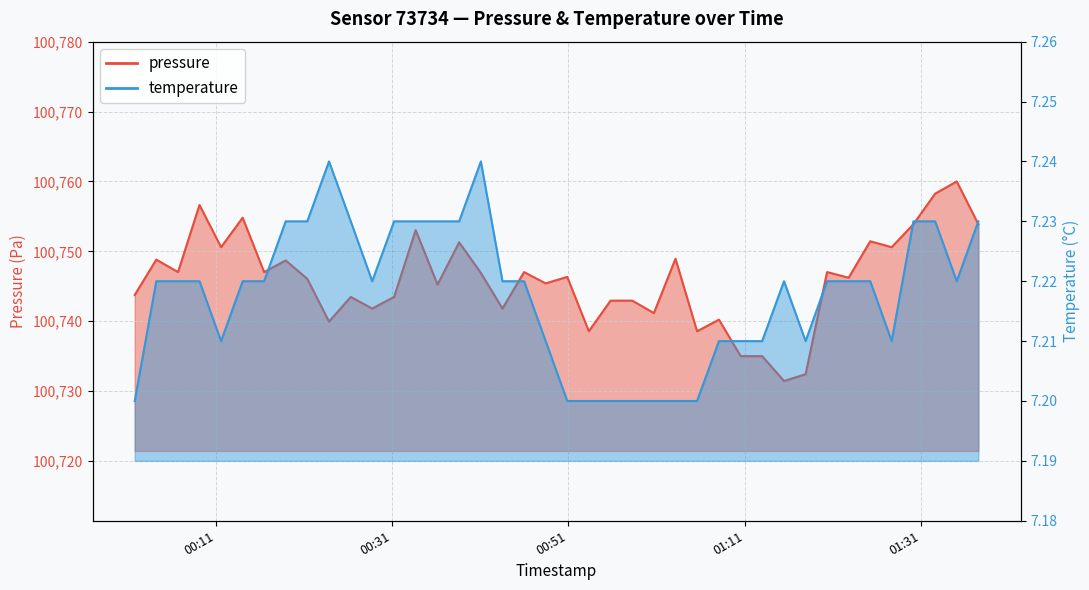

Does the chart display data point markers on the line(s)?

No